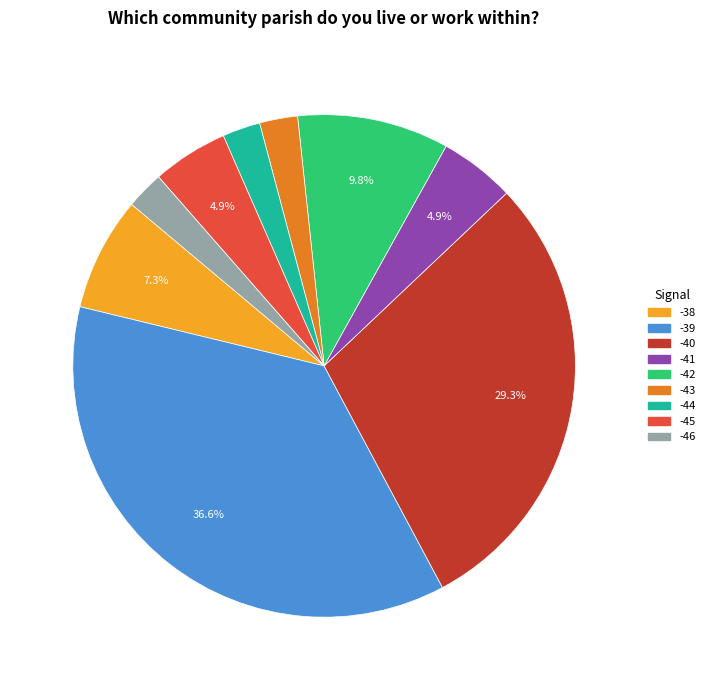

Which slice is the largest?

-39